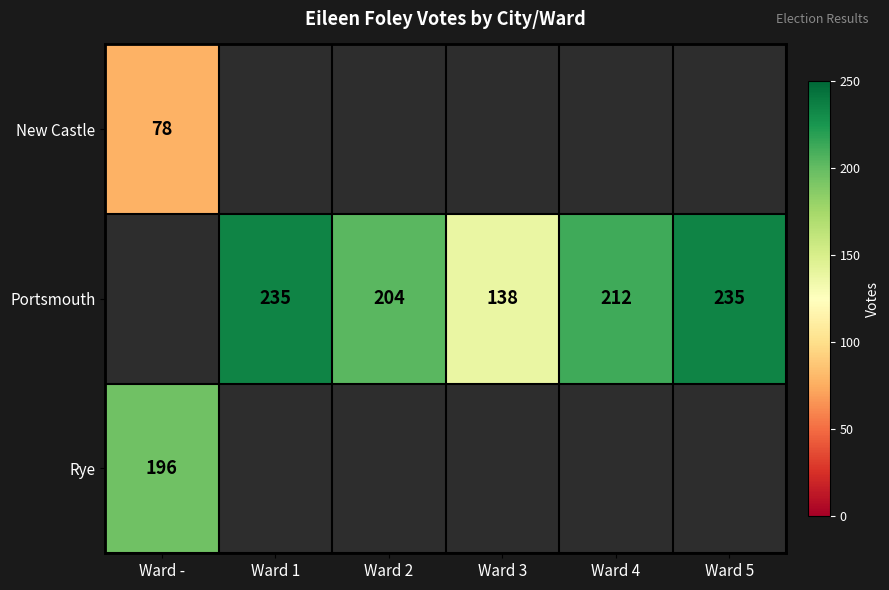

The value of New Castle at Ward - is 135. True or false?

False